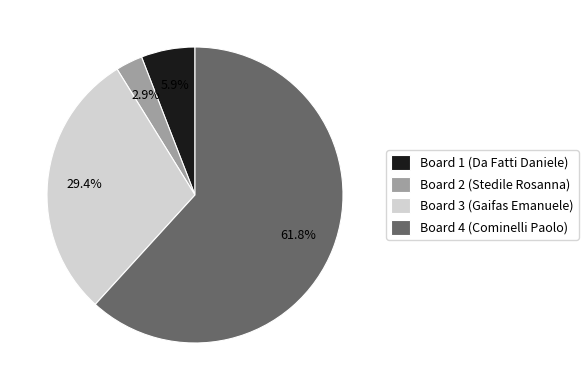

What percentage is the Board 3 (Gaifas Emanuele) slice, to the nearest percent?

29%